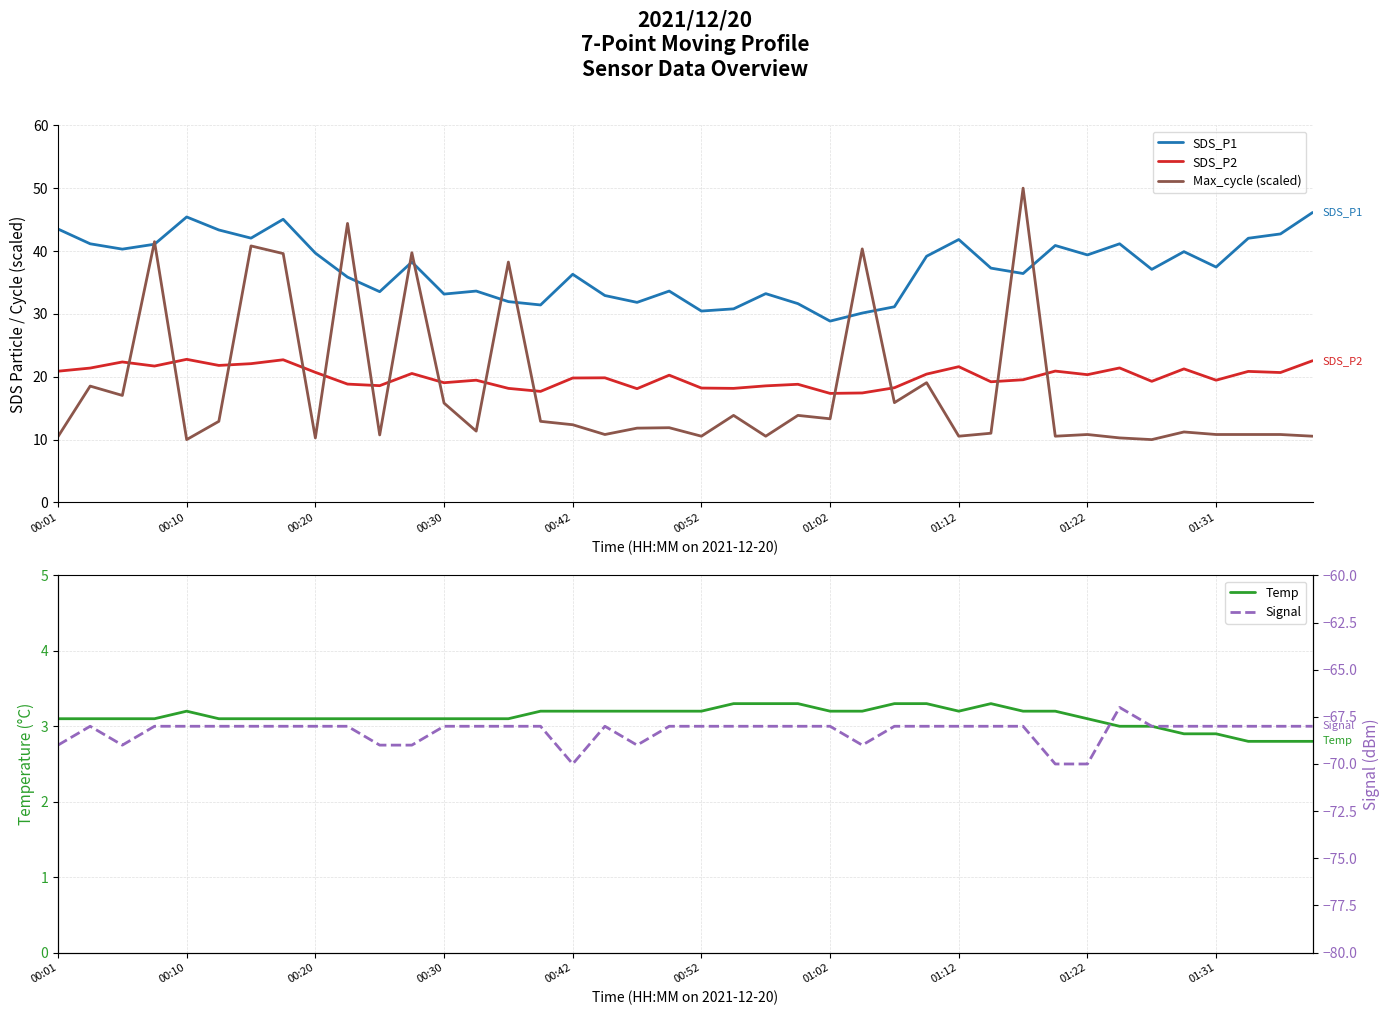

At how many categories does at least one series exceed -35?

40